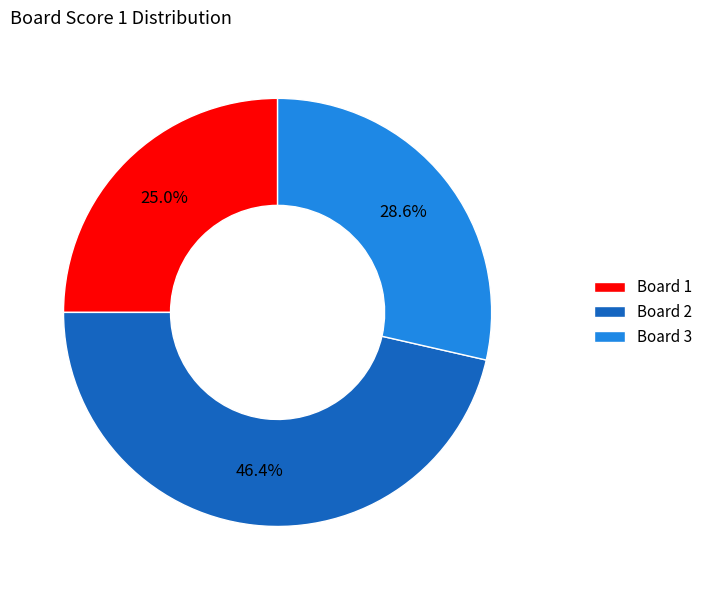

Is there a majority slice in this chart?

No